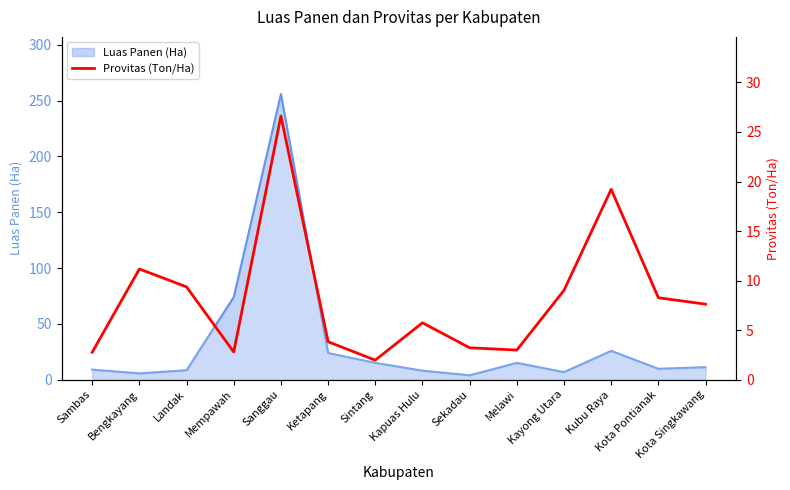

What position from the right is Kota Pontianak?

2